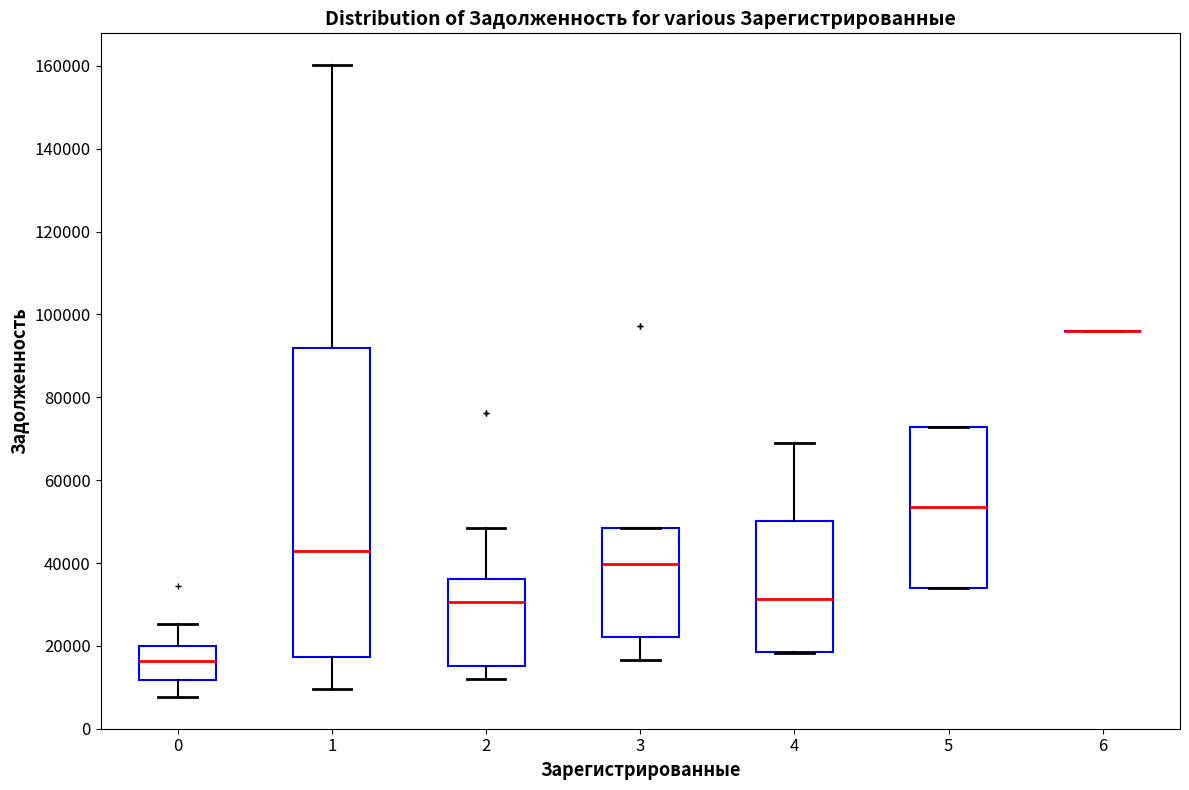

Comparing the boxes themselves (not the whiskers), which one is the tallest?

1